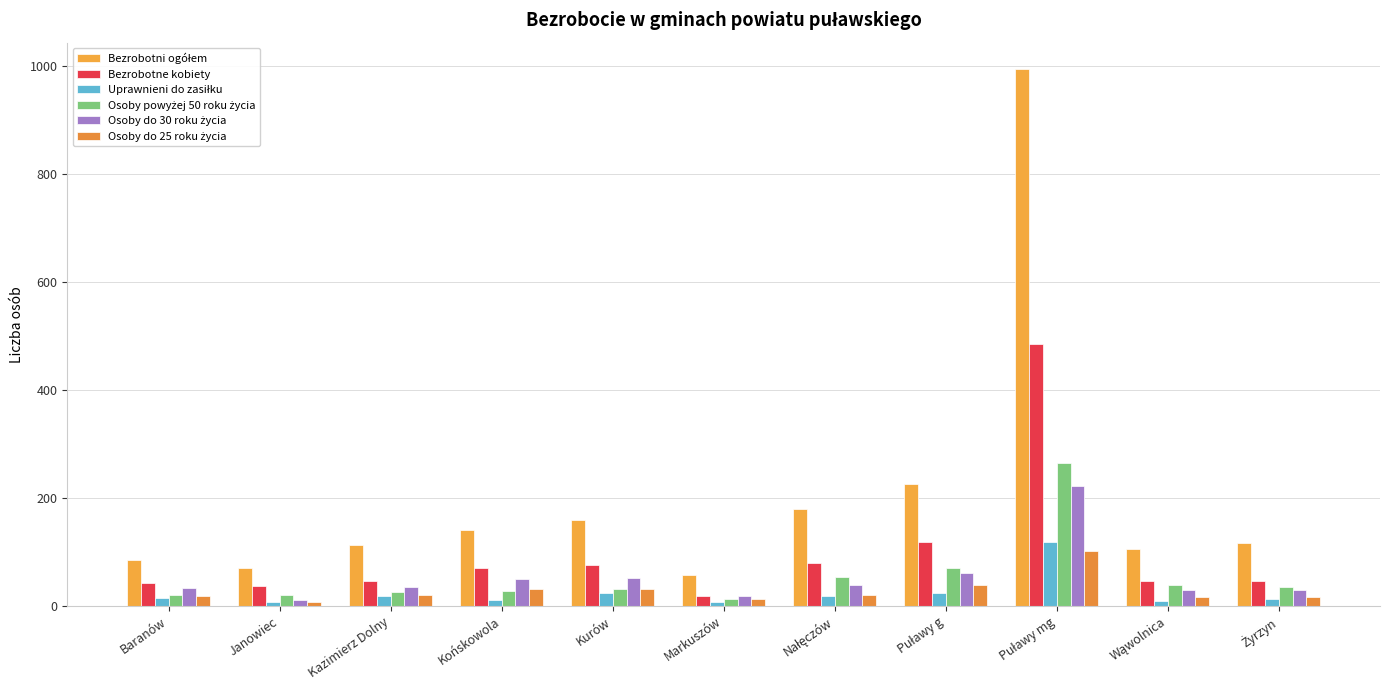

How many bars are there in total?

66